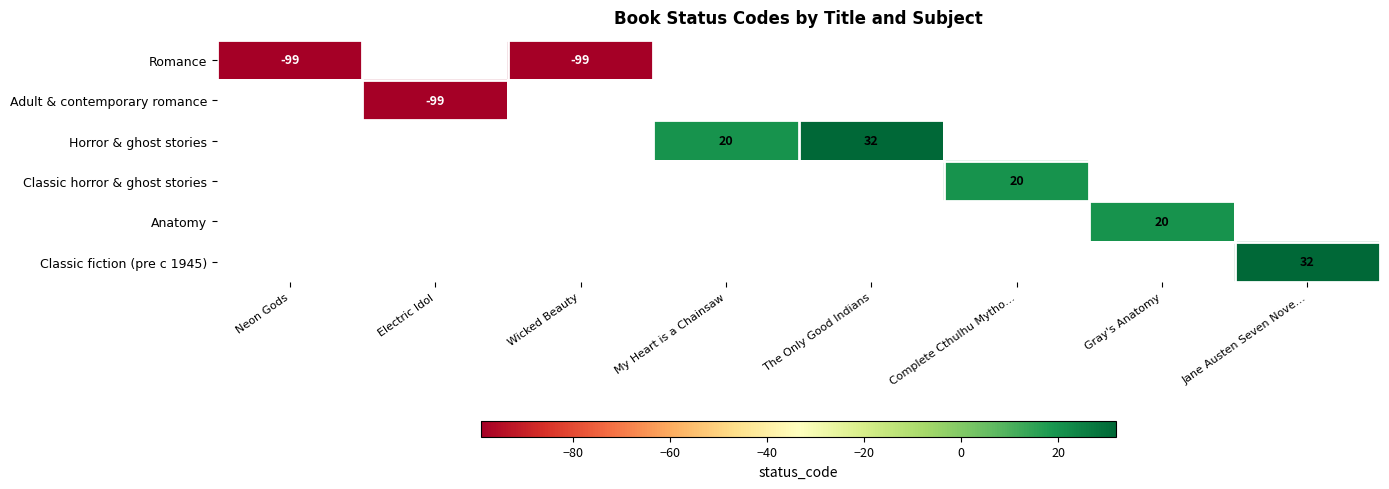

At which category does the chart reach its peak across all series?

The Only Good Indians